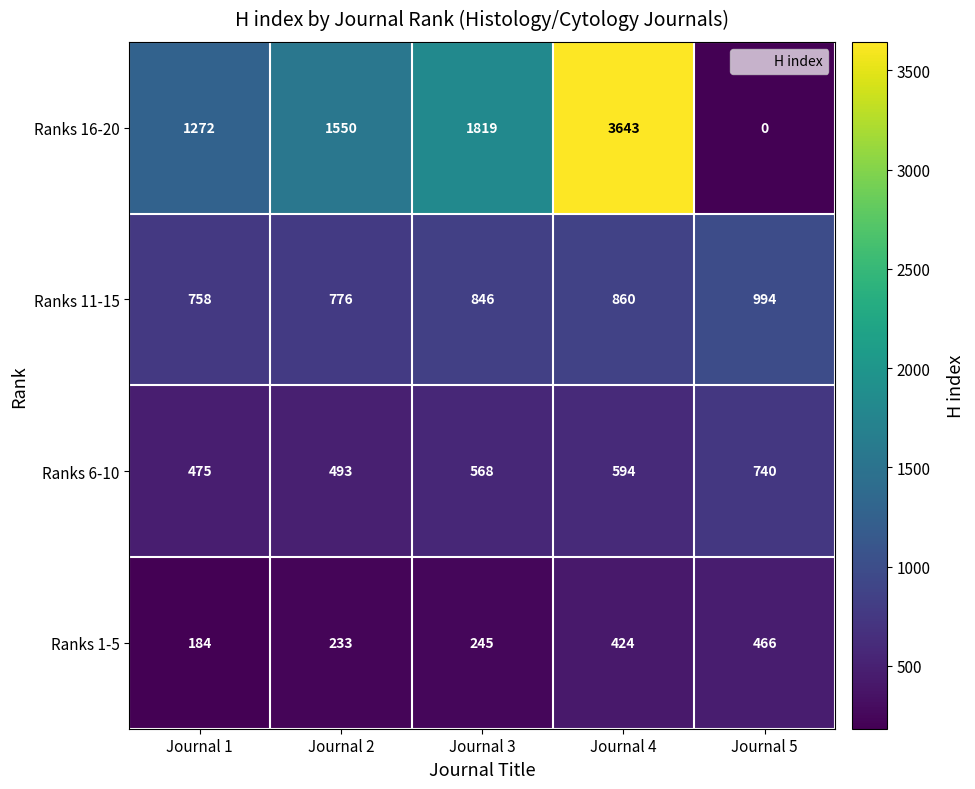

Rank the series at Journal 3 from lowest to highest value.

Ranks 1-5, Ranks 6-10, Ranks 11-15, Ranks 16-20